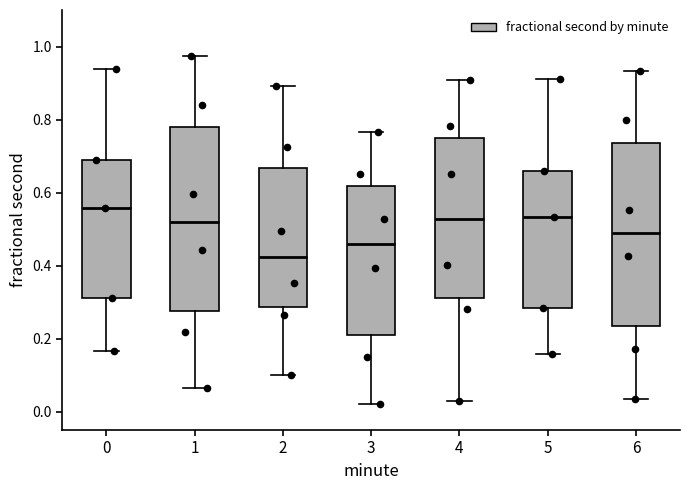

Which box has the lowest median line?

2